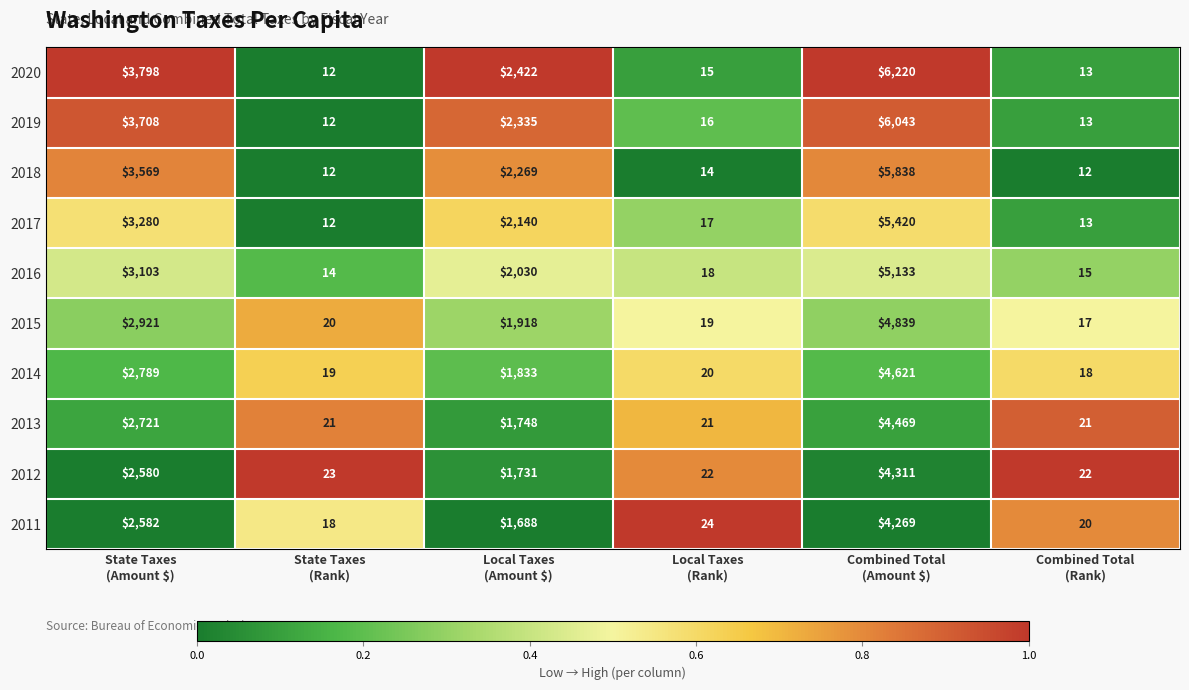

What is the minimum value for 2011?

18